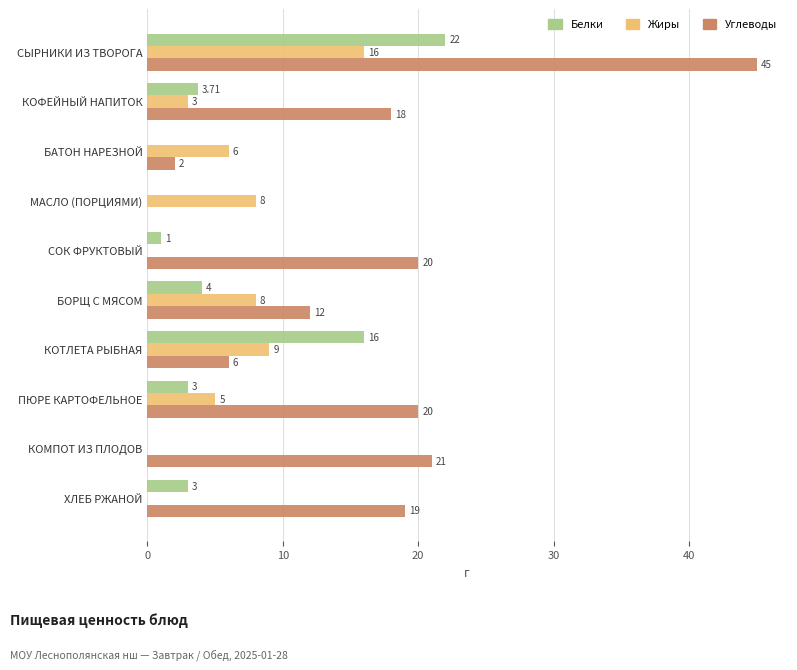

What is the sum of the Жиры values at СЫРНИКИ ИЗ ТВОРОГА and КОФЕЙНЫЙ НАПИТОК?

19.0